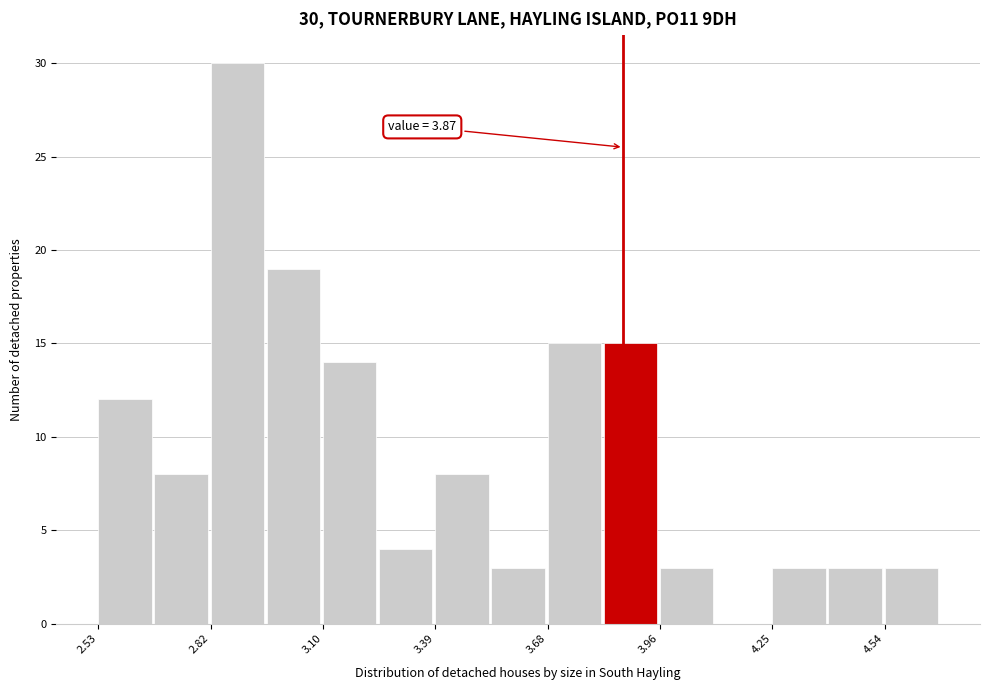

Read against the x-axis, roughly where is the centre of the tallest bar?

2.90